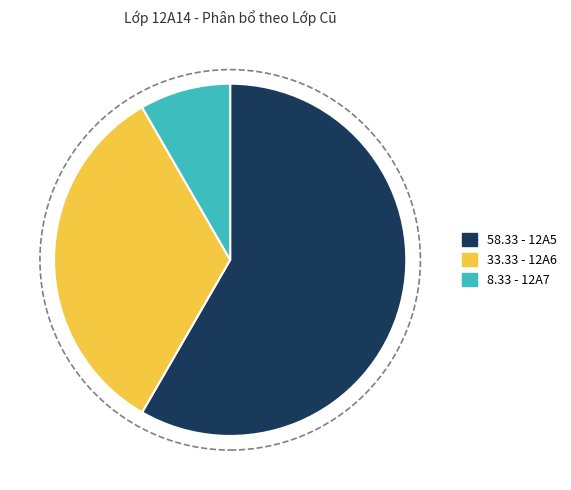

Count the number of slices in the pie.

3